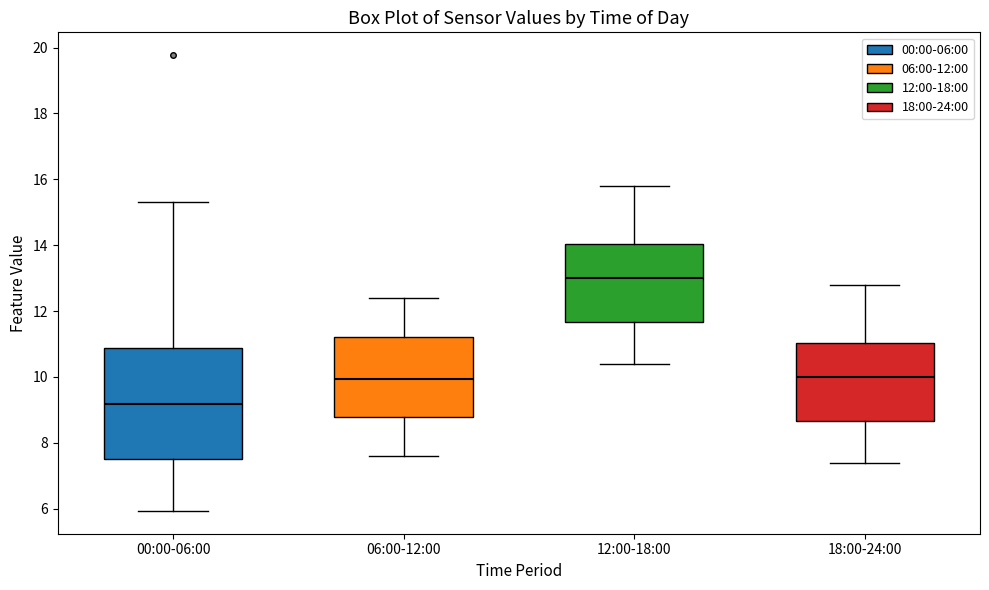

Reading left to right, read every box against the y-axis: the position of its median line, the range the box covers, and the ends of its whiskers. The values are not printed on the chart, so give them approximately, as read against the axis.

00:00-06:00: median 9.2, box 7.6 to 10.8, whiskers 6.0 to 15.4
06:00-12:00: median 10.0, box 8.8 to 11.2, whiskers 7.6 to 12.4
12:00-18:00: median 13.0, box 11.6 to 14.0, whiskers 10.4 to 15.8
18:00-24:00: median 10.0, box 8.6 to 11.0, whiskers 7.4 to 12.8